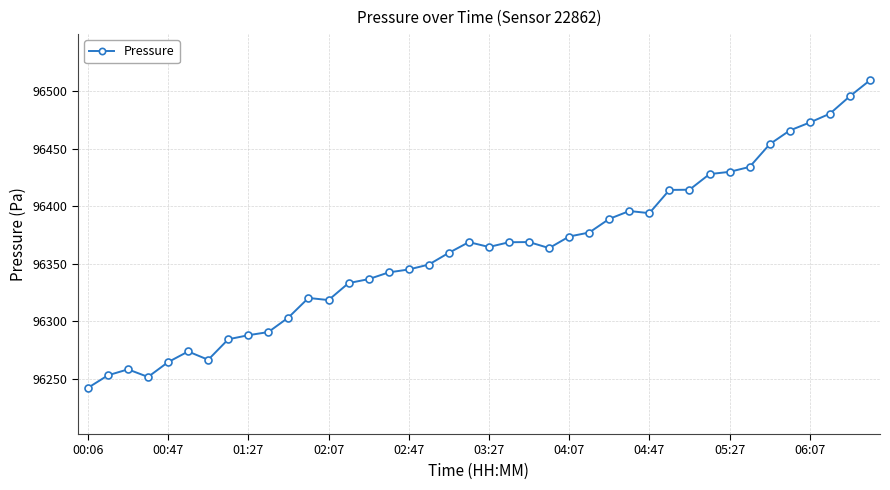

What is the average value?

96361.0